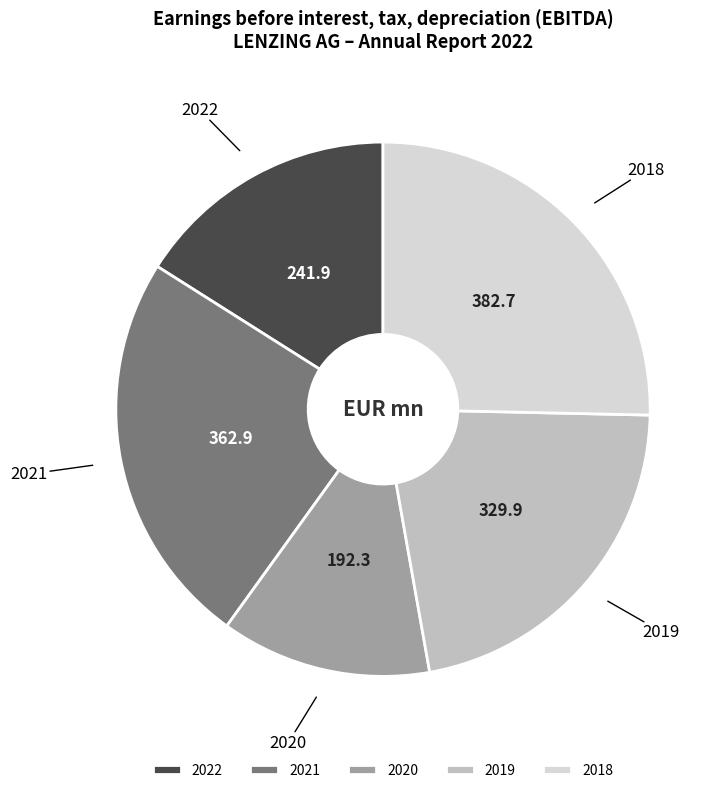

What is the smallest slice in the pie chart?

2020